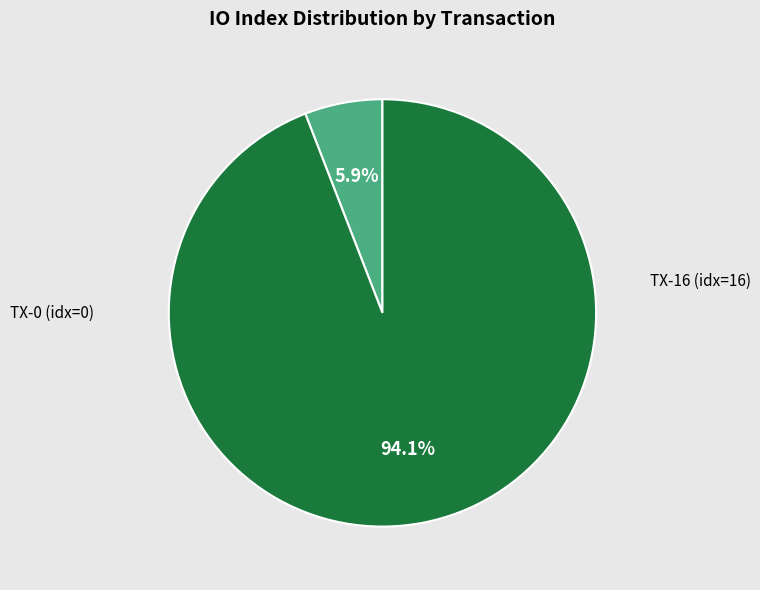

Is there a majority slice in this chart?

Yes